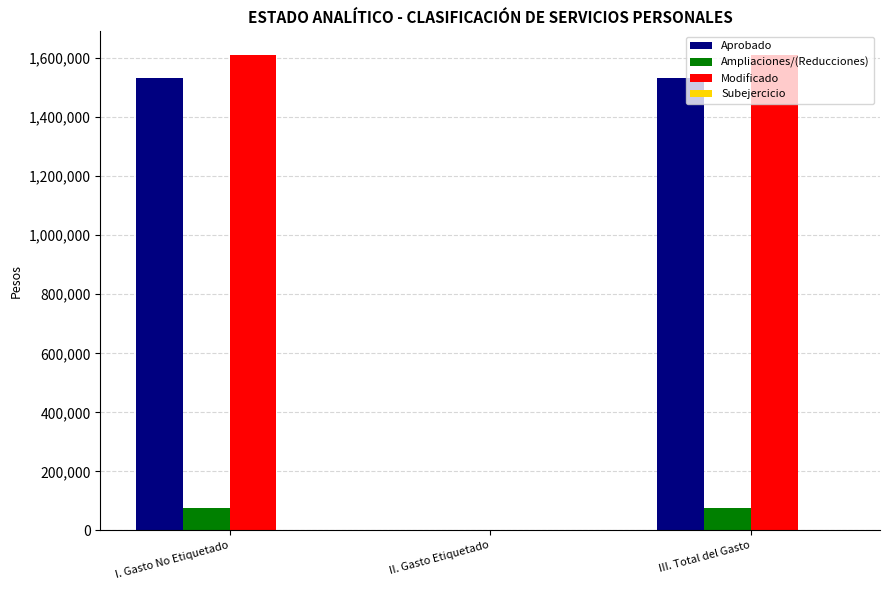

What is the sum of the Modificado values at I. Gasto No Etiquetado and III. Total del Gasto?

3219587.2